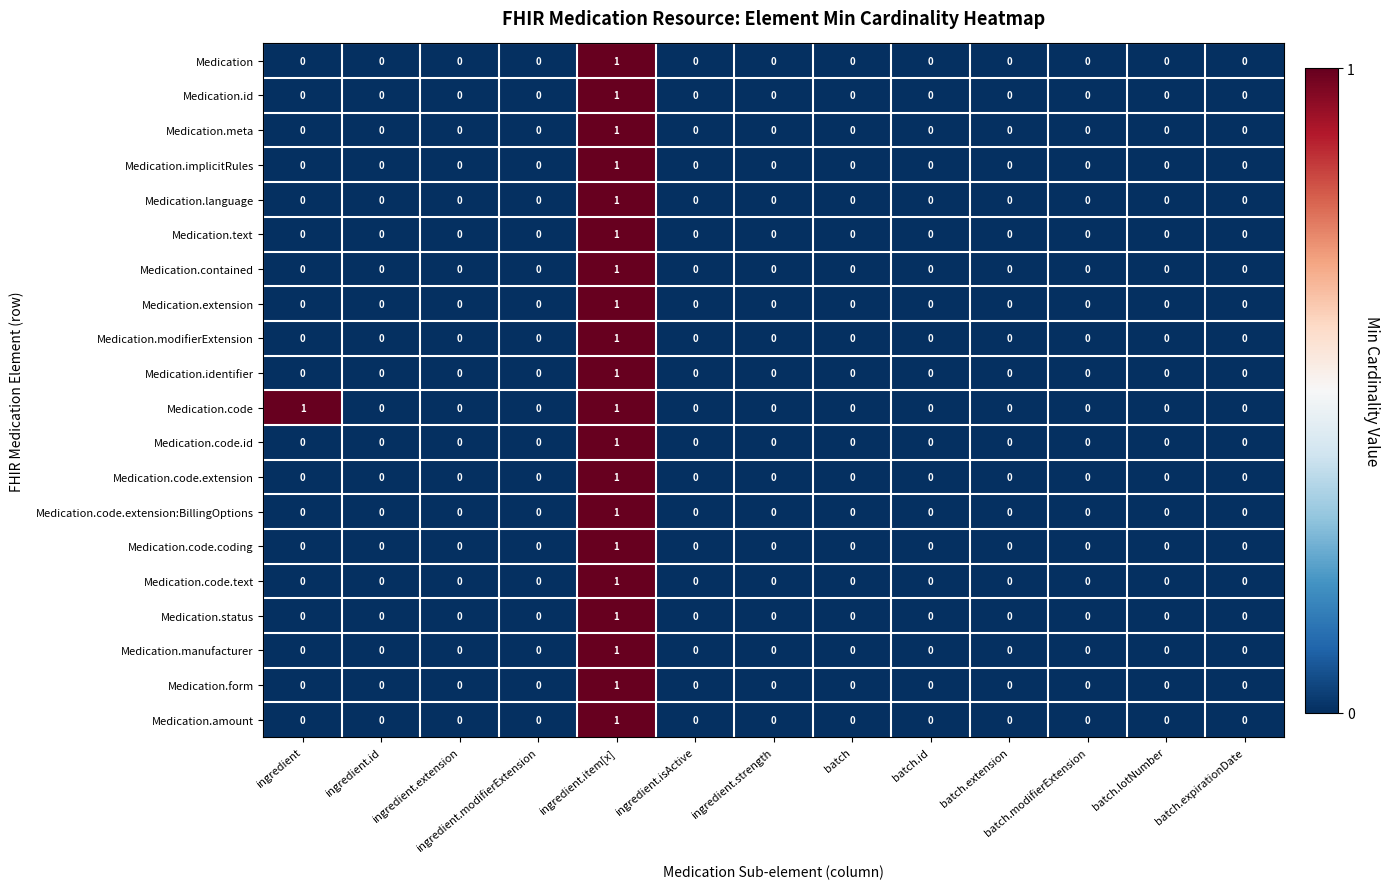

Which category has the highest value in the Medication.status series?

ingredient.item[x]